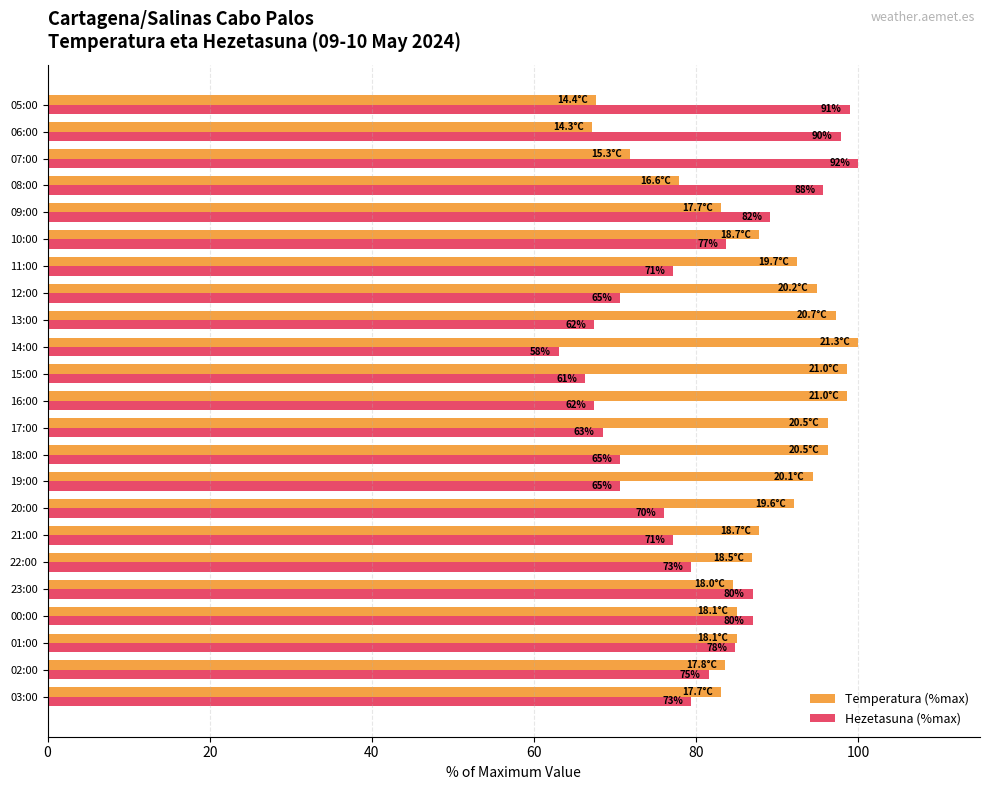

What is the maximum value for Hezetasuna (%max)?

100.0